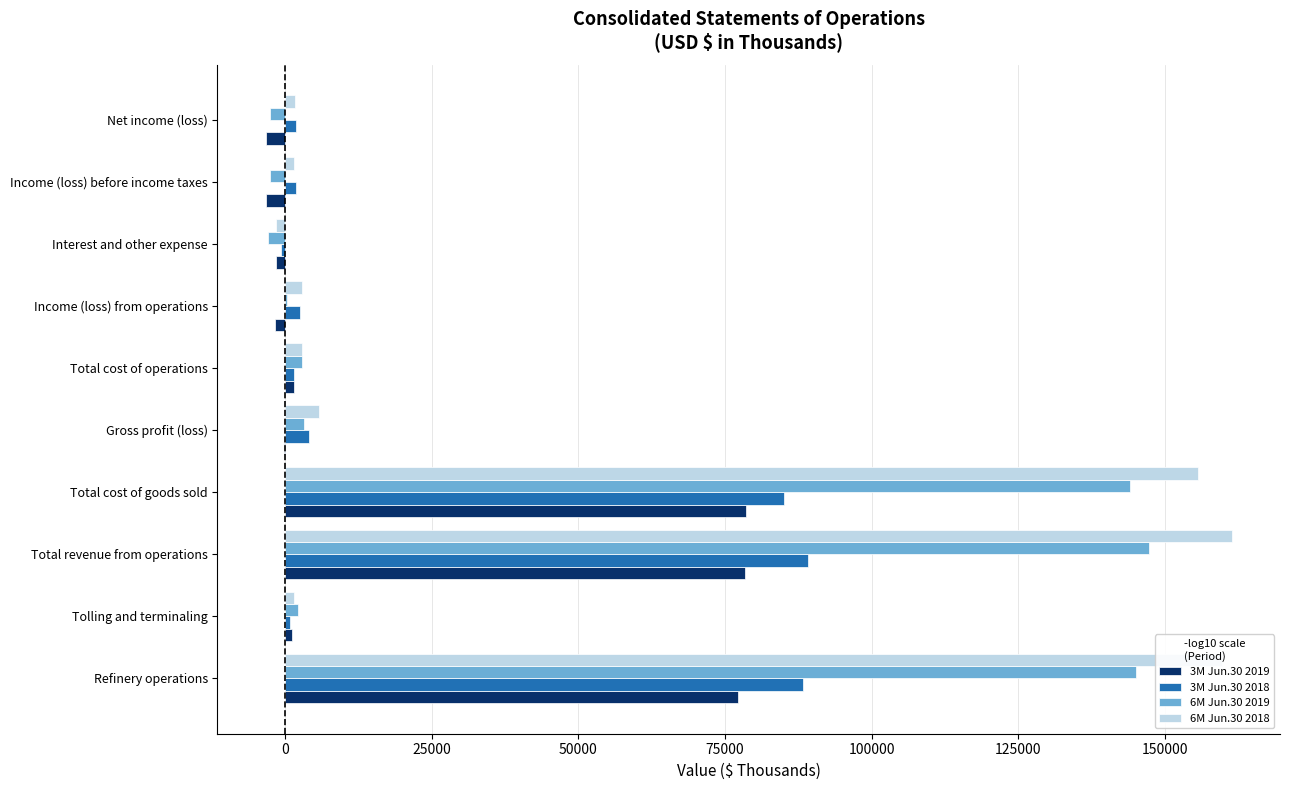

What is the sum of all 3M Jun.30 2019 values?

226588